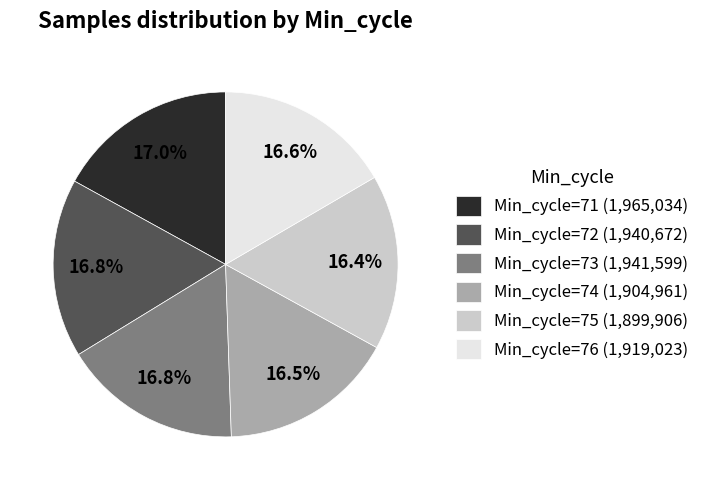

Is Min_cycle=76 the majority of the pie?

No